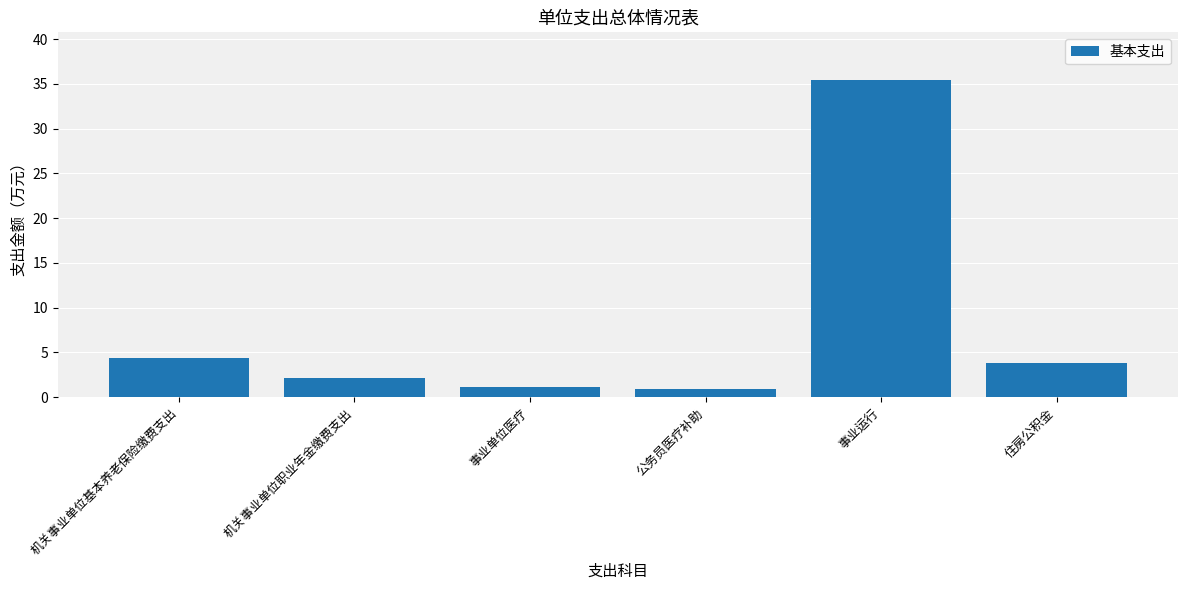

Is it true that the value at 住房公积金 is 1.3?

False